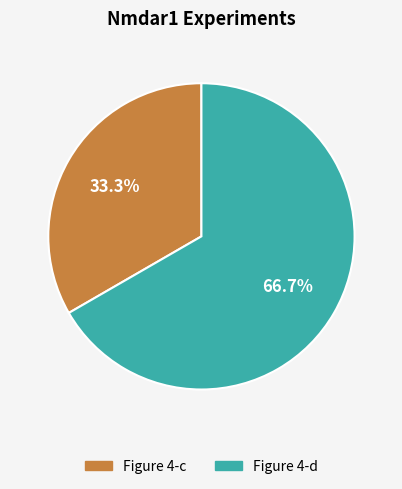

Approximately how many times larger is the value at Figure 4-c compared to Figure 4-d?

0.5